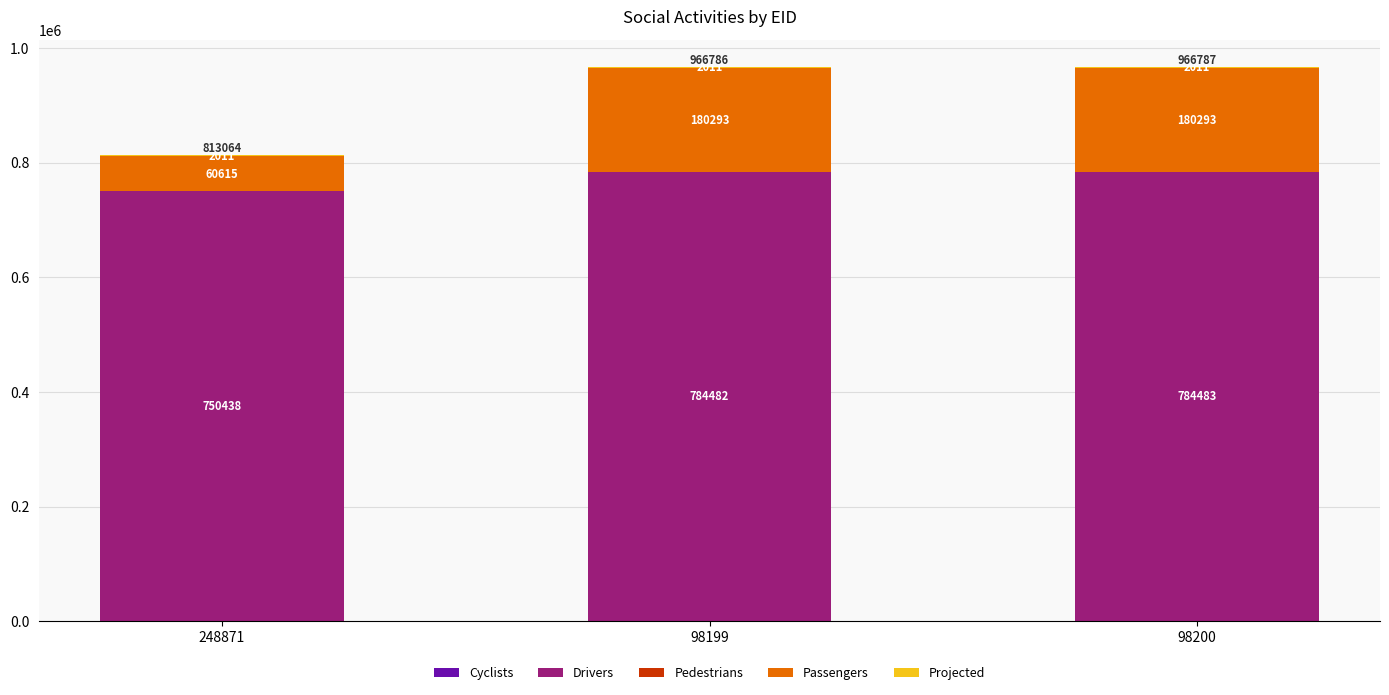

True or false: Drivers has a value of 1160764 at 98200.

False